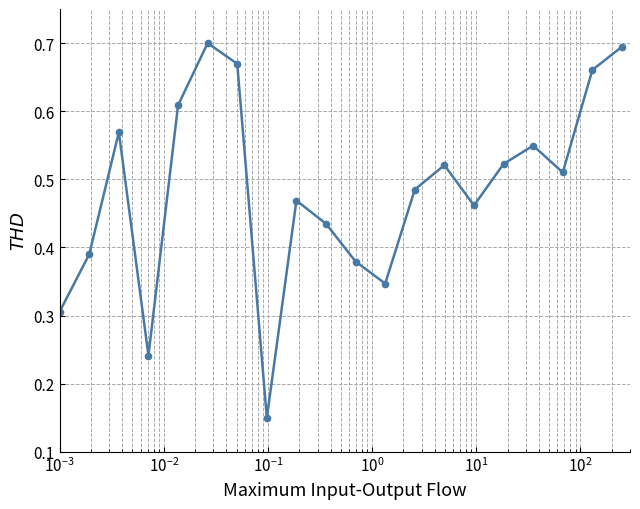

Count the values in the range 0 to 1.

20